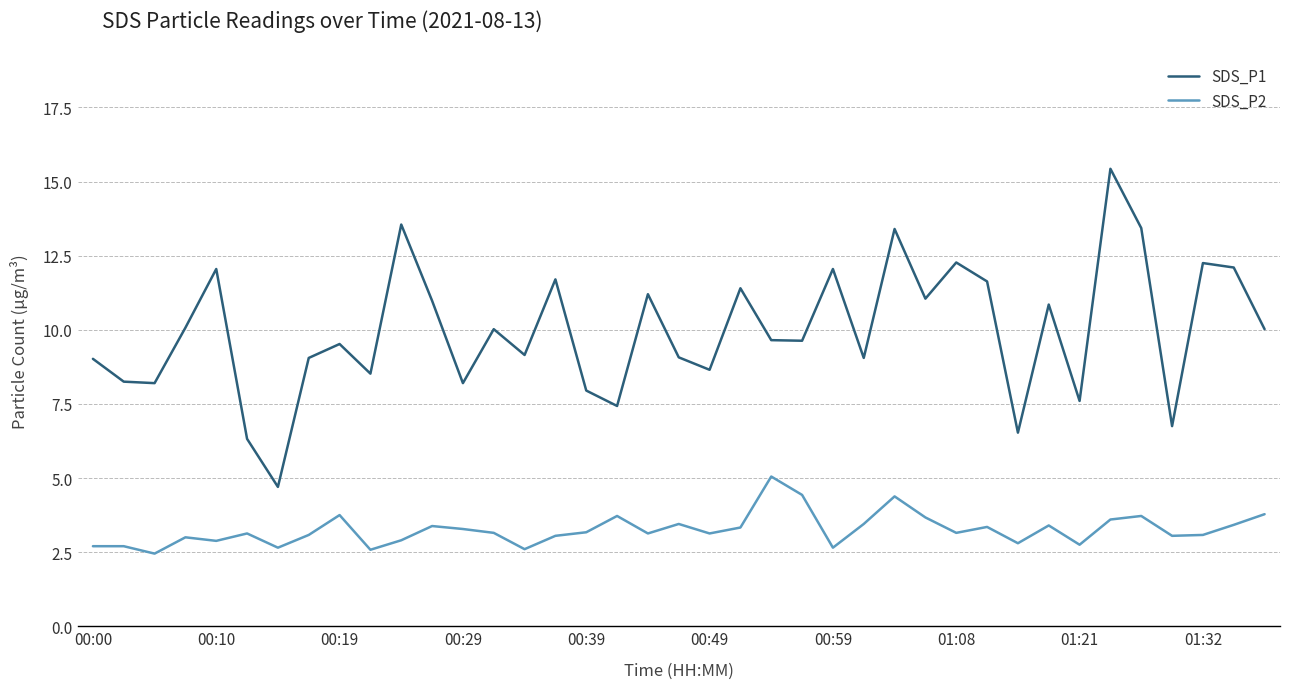

What is the difference between the maximum and minimum values in the SDS_P2 series?

2.6